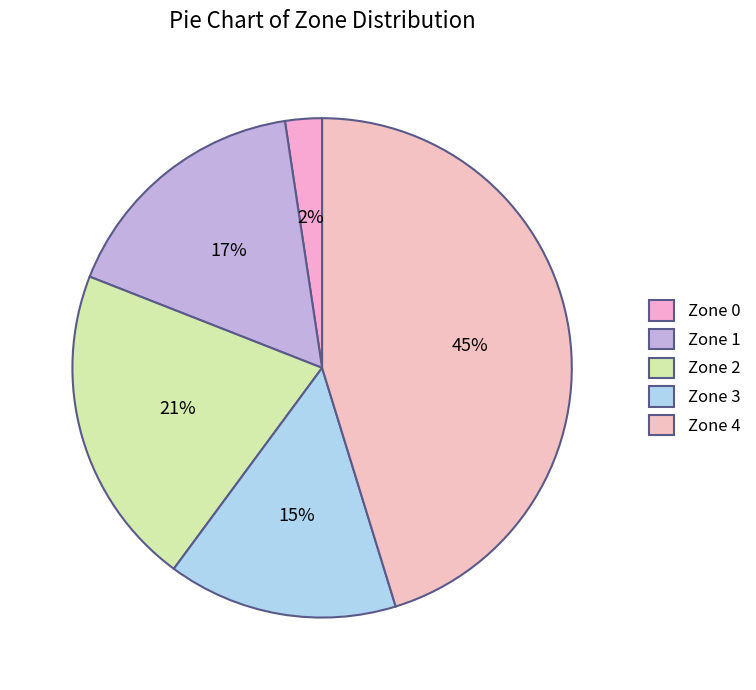

Do Zone 4 and Zone 2 together represent more than half of the pie?

Yes